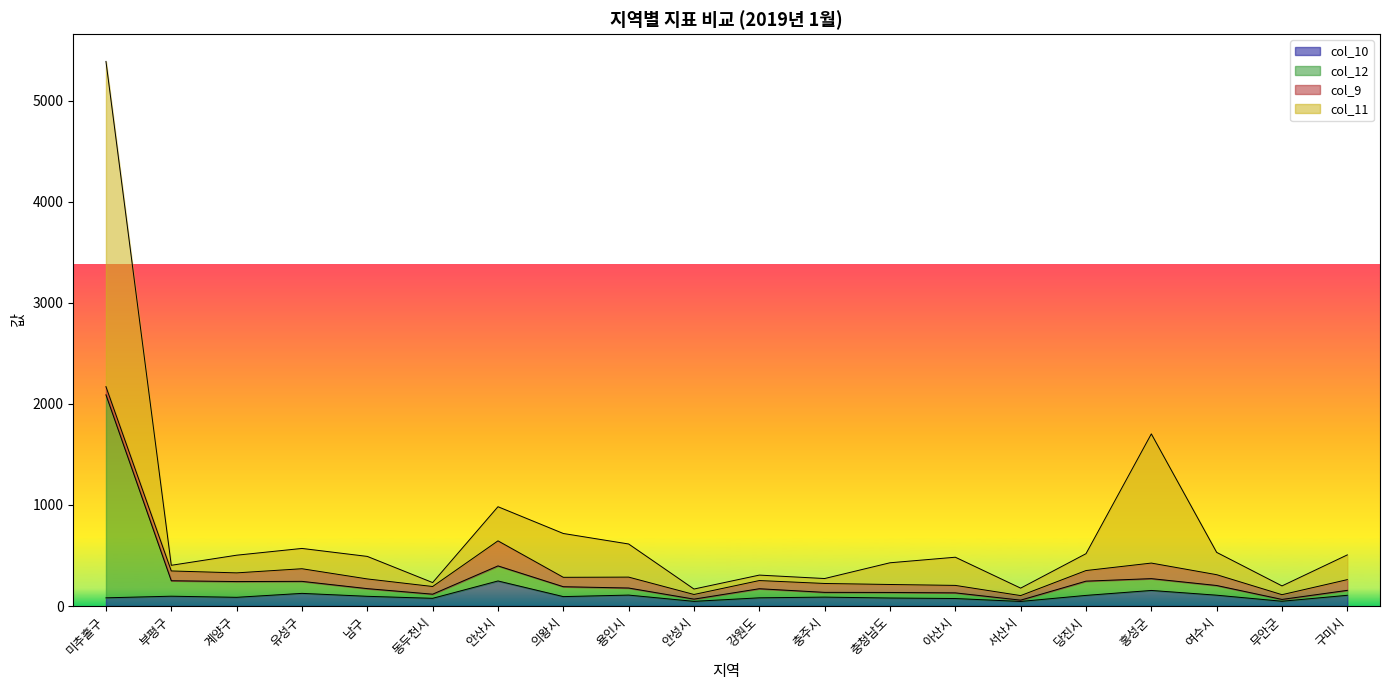

Is the value of col_12 at 동두천시 greater than the value of col_11 at 구미시?

No